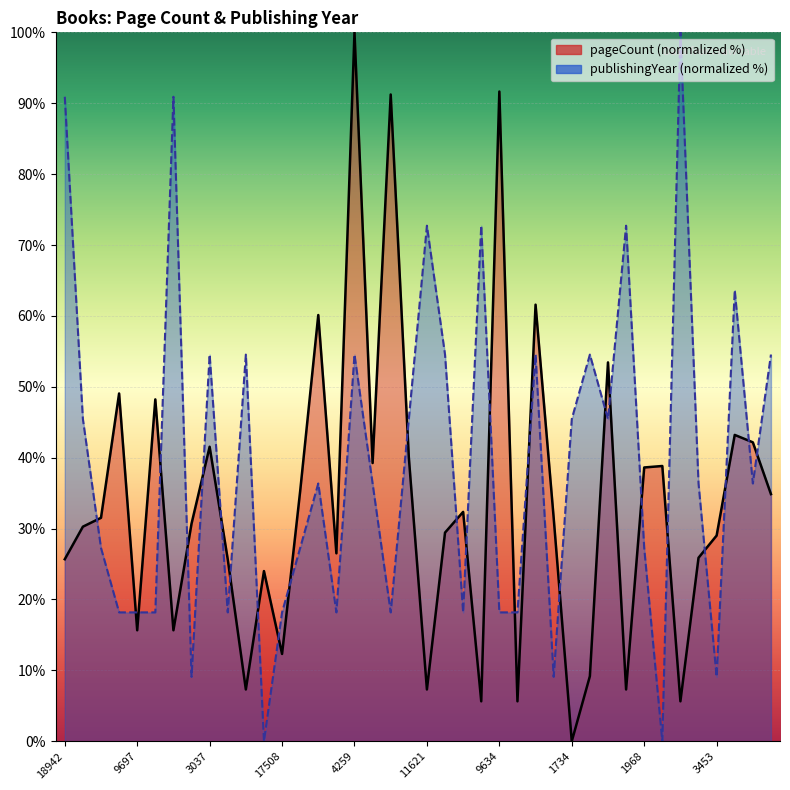

What is the difference between the highest and lowest values at 11474?

65.4